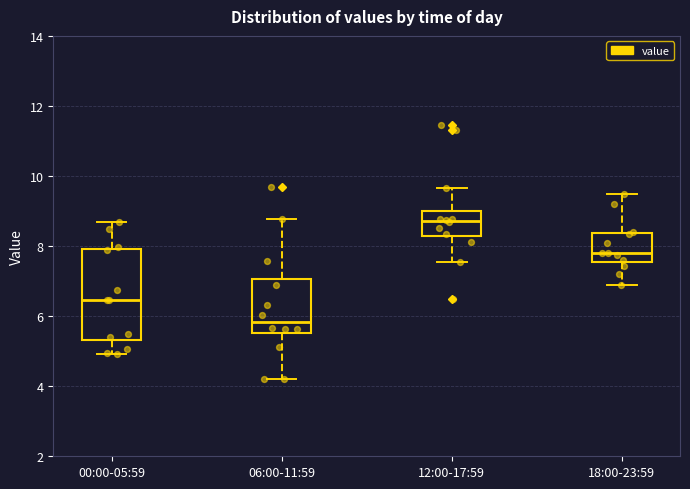

Reading left to right, transcribe this box plot: for each box, give where its median line is, the range the box spans, and where its two whiskers end, as read against the y-axis. The values are not printed on the chart, so give them approximately, as read against the axis.

00:00-05:59: median 6.4, box 5.4 to 8.0, whiskers 5.0 to 8.8
06:00-11:59: median 5.8, box 5.6 to 7.0, whiskers 4.2 to 8.8
12:00-17:59: median 8.8, box 8.2 to 9.0, whiskers 7.6 to 9.6
18:00-23:59: median 7.8, box 7.6 to 8.4, whiskers 7.0 to 9.4